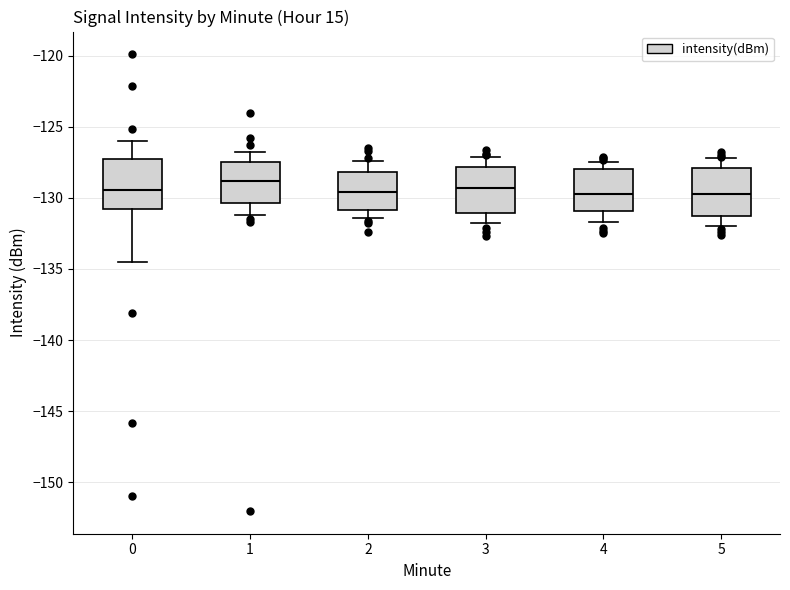

Reading left to right, transcribe this box plot: for each box, give where its median line is, the range the box spans, and where its two whiskers end, as read against the y-axis. The values are not printed on the chart, so give them approximately, as read against the axis.

0: median -129.5, box -131.0 to -127.5, whiskers -134.5 to -126.0
1: median -129.0, box -130.5 to -127.5, whiskers -131.0 to -127.0
2: median -129.5, box -131.0 to -128.0, whiskers -131.5 to -127.5
3: median -129.5, box -131.0 to -128.0, whiskers -132.0 to -127.0
4: median -129.5, box -131.0 to -128.0, whiskers -131.5 to -127.5
5: median -129.5, box -131.0 to -128.0, whiskers -132.0 to -127.0